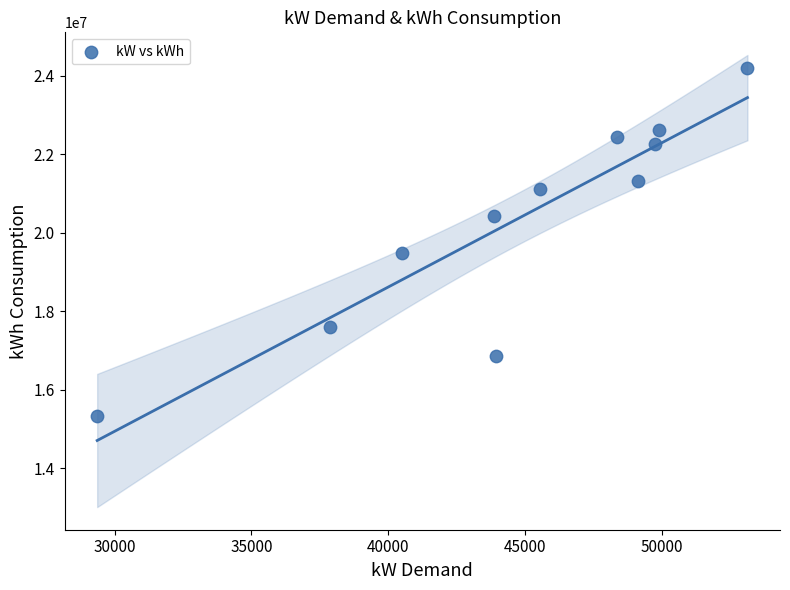

What Y value in the scatter plot is closest to 19759589?

19486436.0